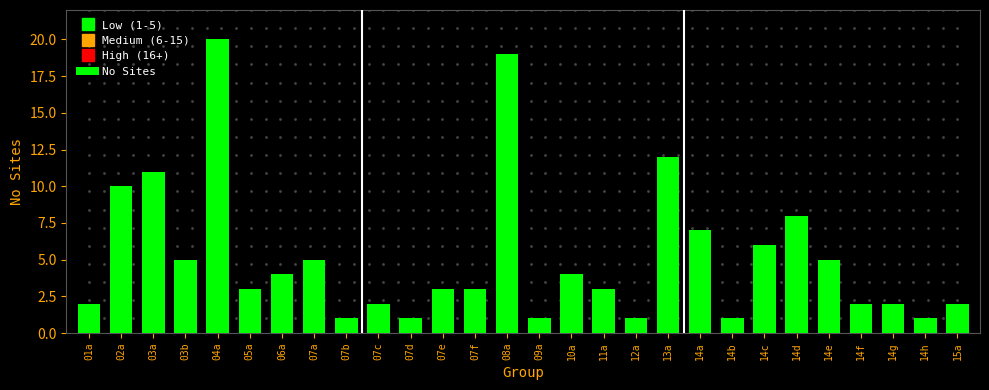

Reading left to right, what are all the values shown in this chart?

01a=2	02a=10	03a=11	03b=5	04a=20	05a=3	06a=4	07a=5	07b=1	07c=2	07d=1	07e=3	07f=3	08a=19	09a=1	10a=4	11a=3	12a=1	13a=12	14a=7	14b=1	14c=6	14d=8	14e=5	14f=2	14g=2	14h=1	15a=2